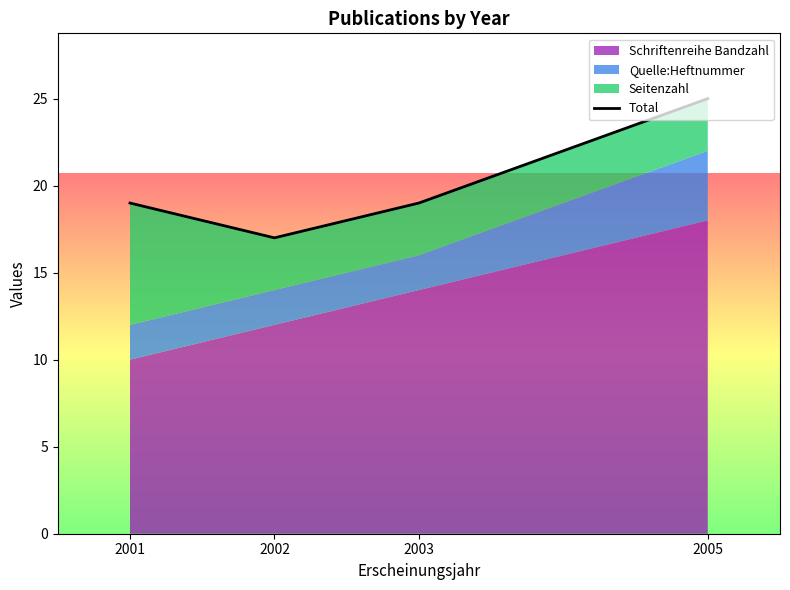

List the labels in order of value, smallest first.

2002, 2001, 2003, 2005